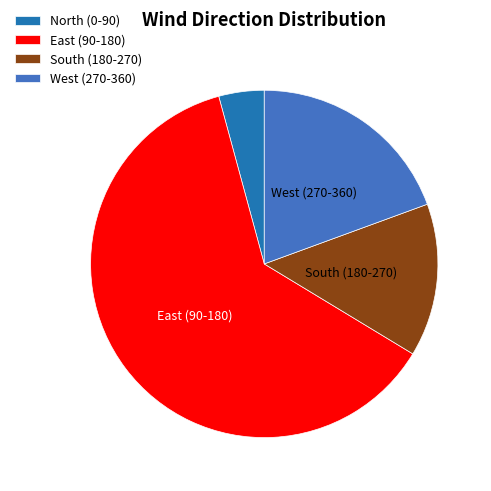

The East (90-180) slice represents 62% of the pie. True or false?

True